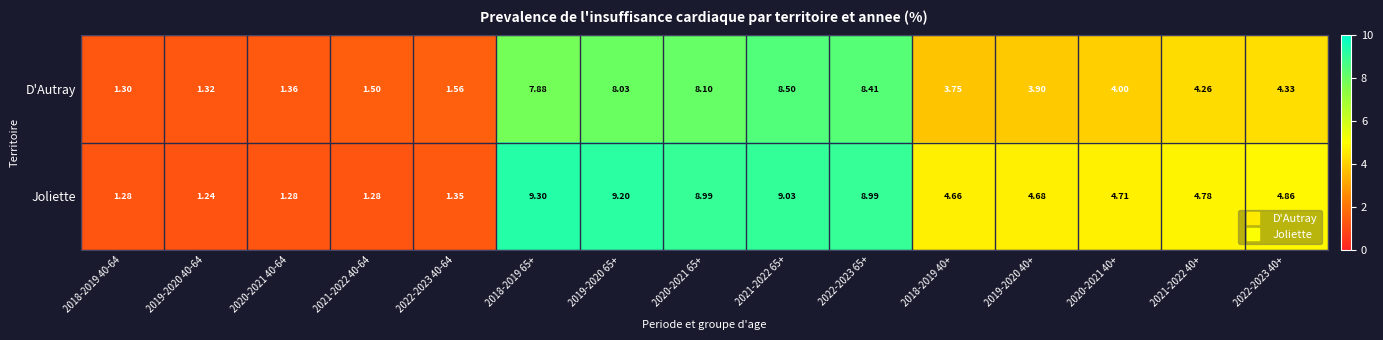

What is the total value across all series at 2022-2023 40+?

9.2